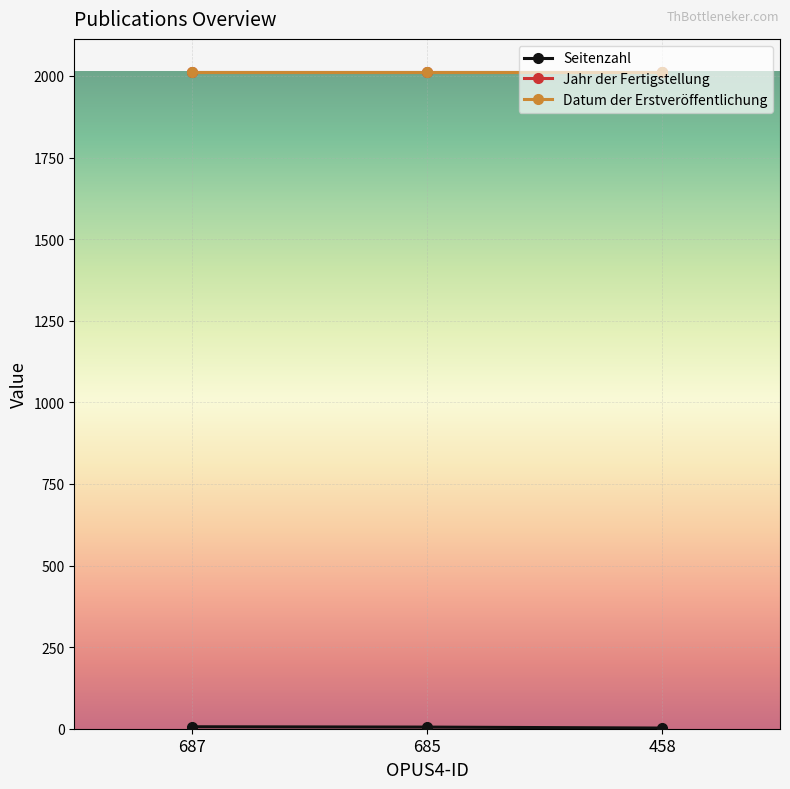

The Jahr der Fertigstellung series shows 2013 at 687. True or false?

True